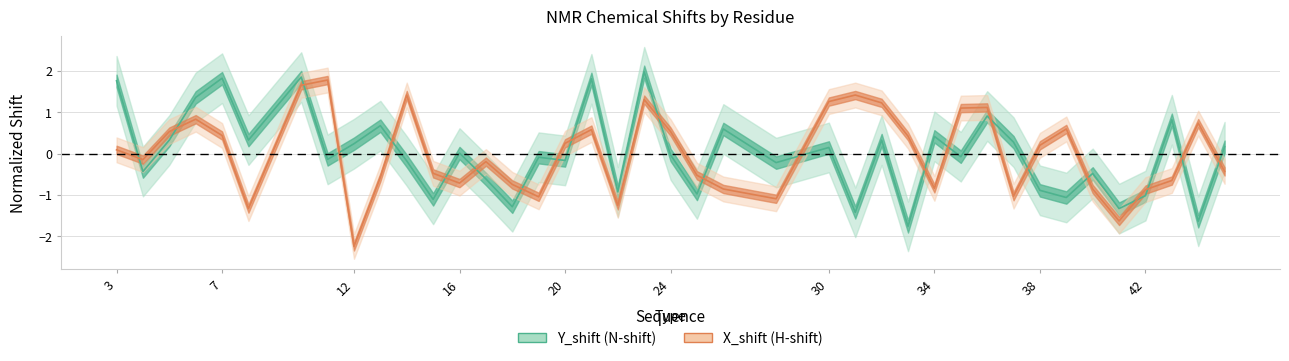

Is the value of Y_shift at 15 greater than the value of X_shift at 20?

No